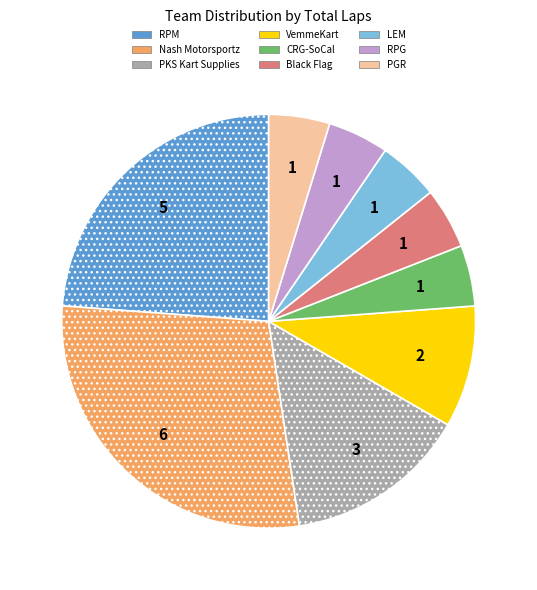

Is there a majority slice in this chart?

No